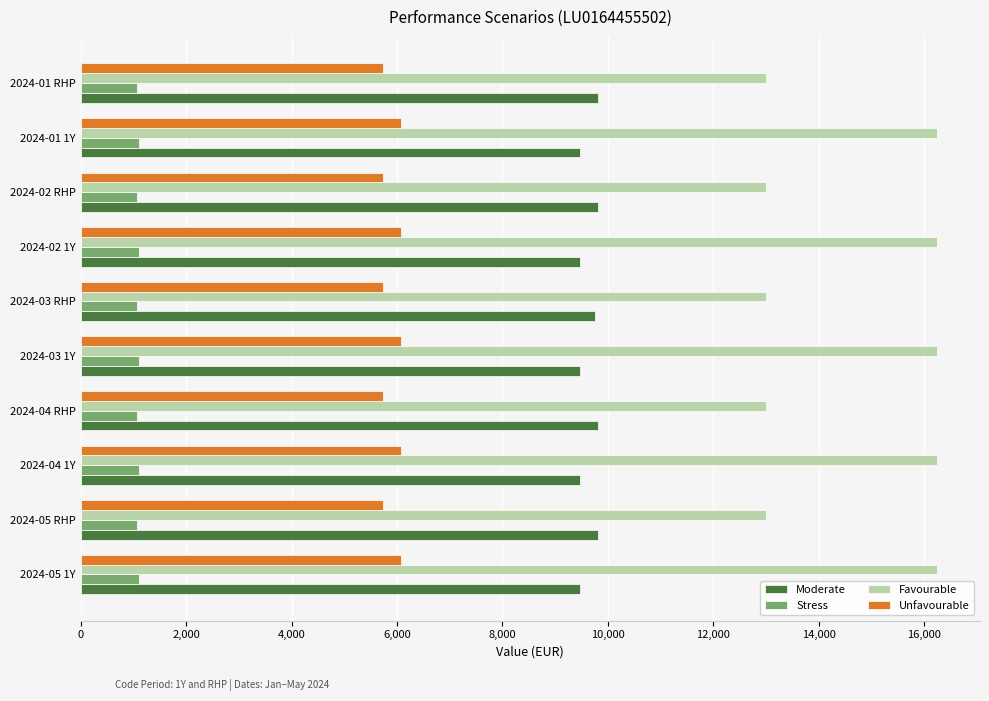

What are all the series names shown in the legend?

Moderate, Stress, Favourable, Unfavourable